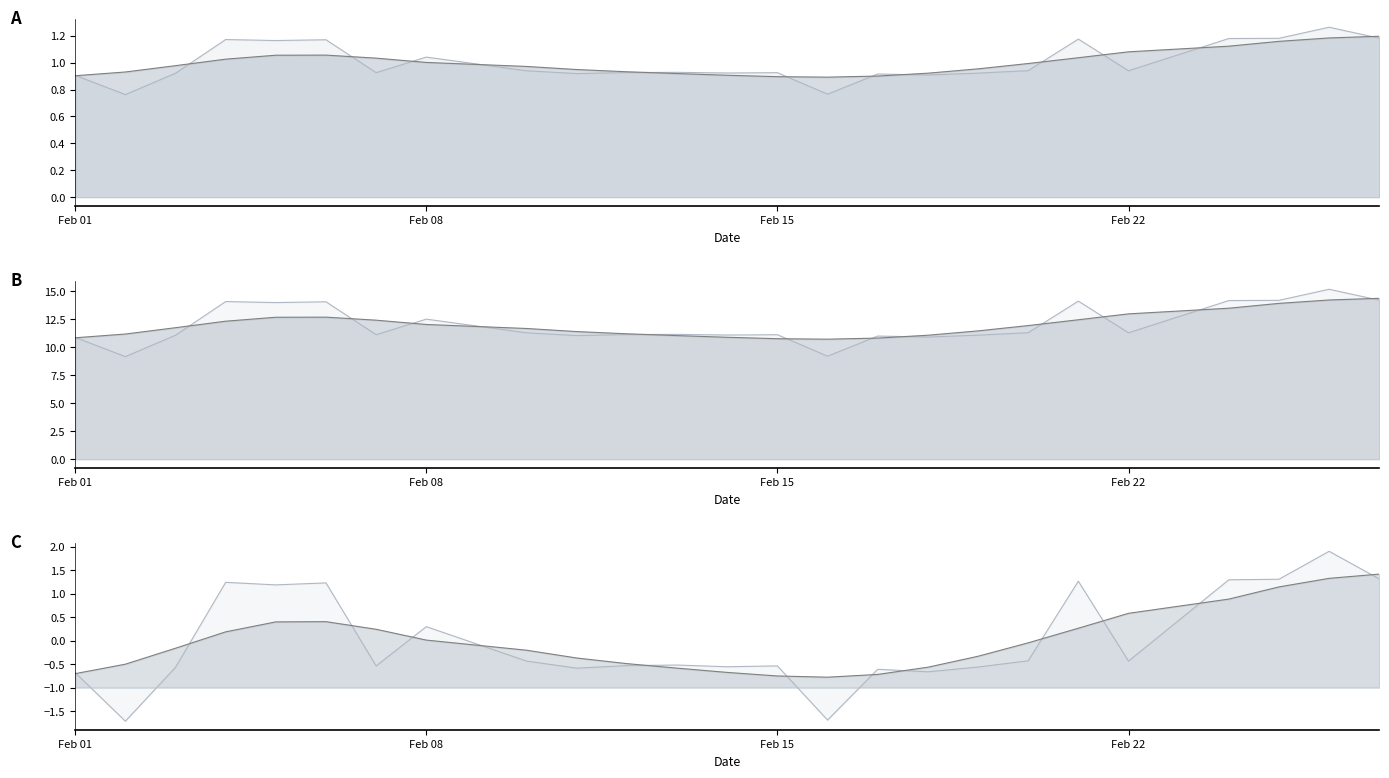

How many interior local valleys does the Smooth Line series have?

1